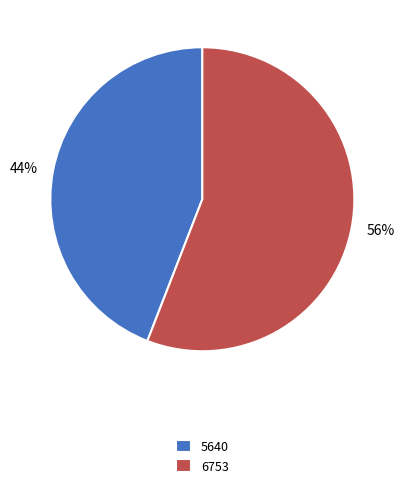

Combined, do 6753 and 5640 account for over 50%?

Yes